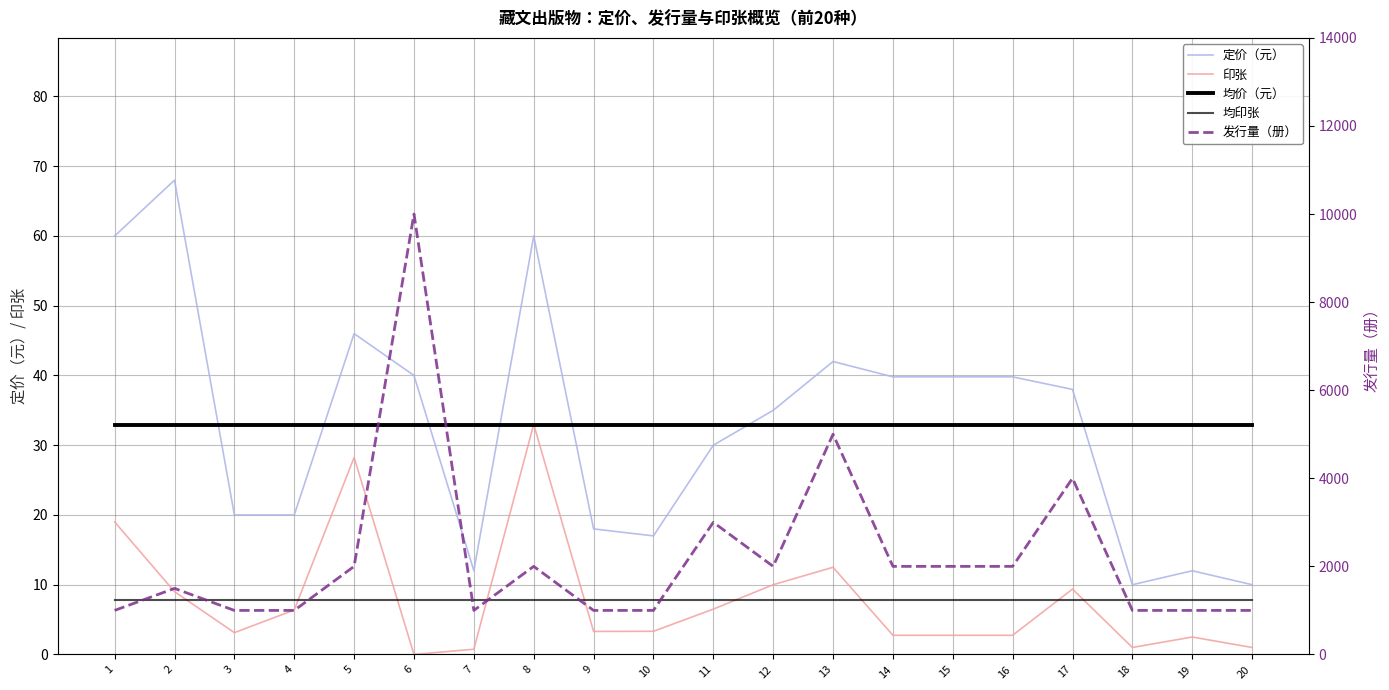

How many times do 印张 and 均价（元） cross each other?

2